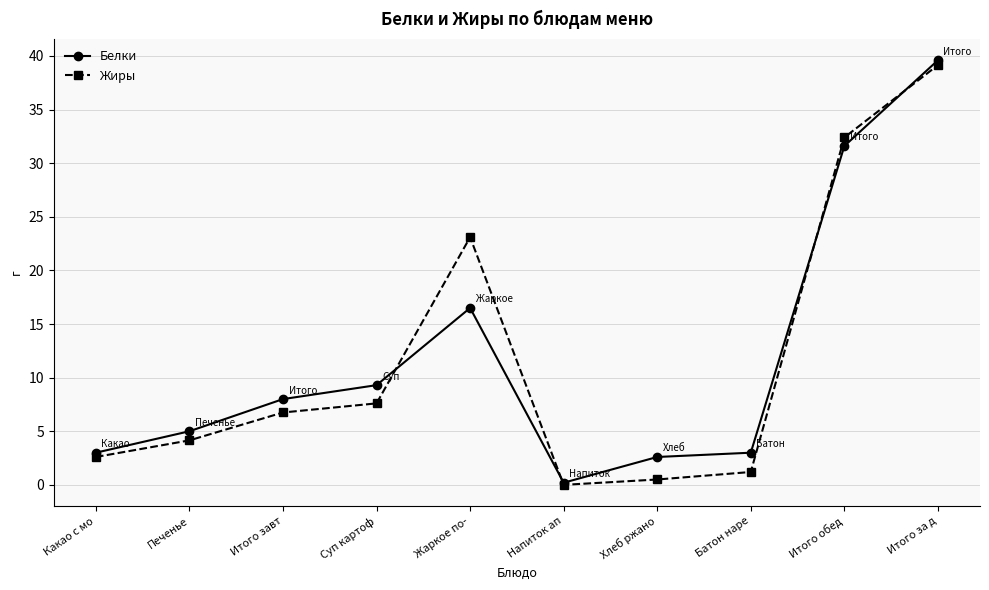

How many interior local valleys does the Белки series have?

1